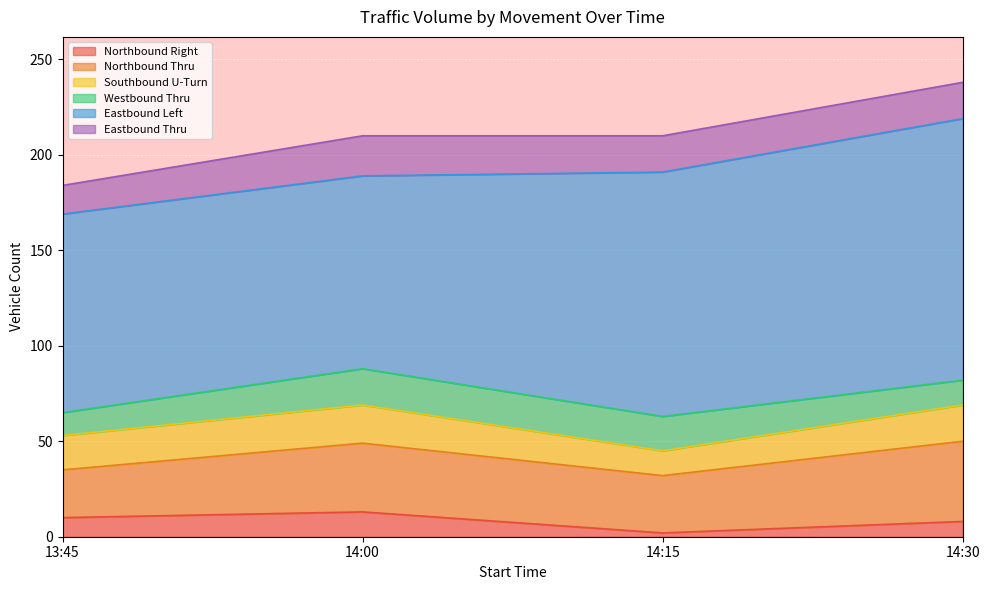

Which series has the largest total across all categories?

Eastbound Left